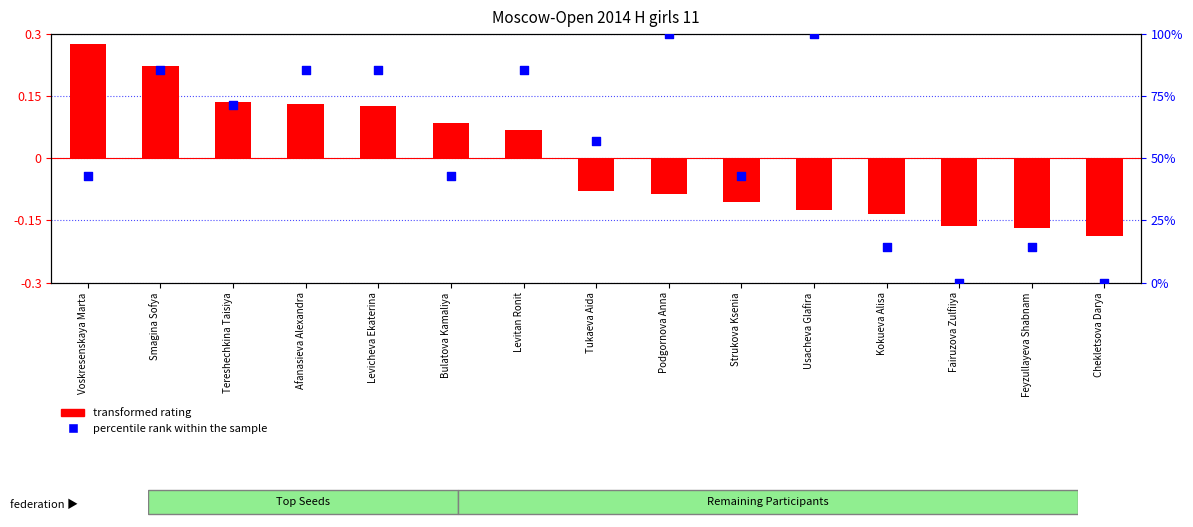

Which series has the largest total across all categories?

percentile rank within the sample